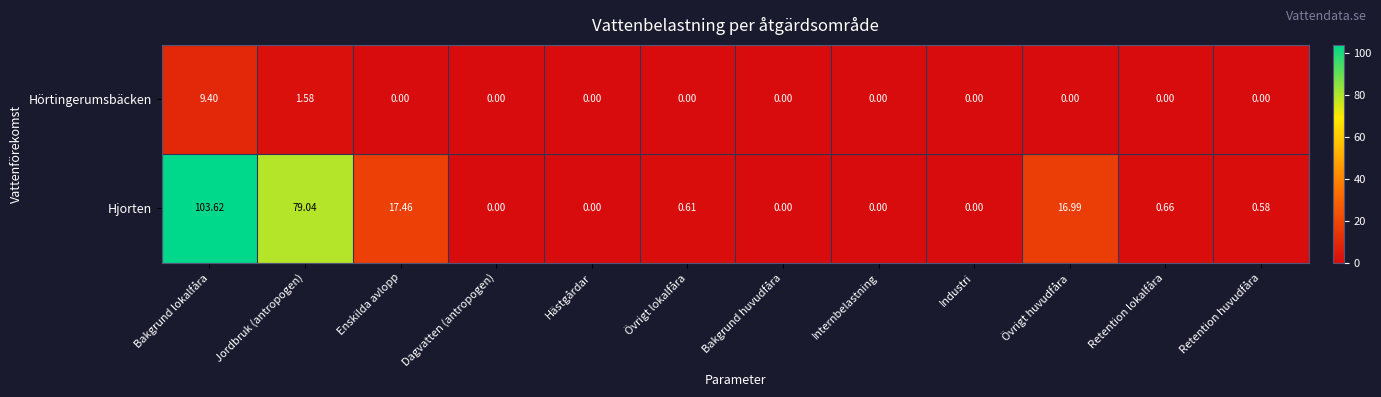

List the series in order of their overall mean, lowest first.

Hörtingerumsbäcken, Hjorten